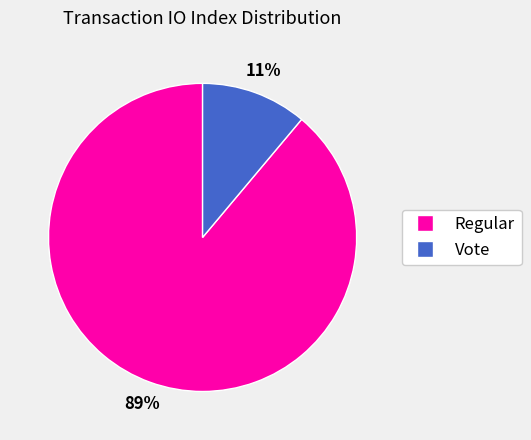

True or false: Vote accounts for 11% of the total.

True